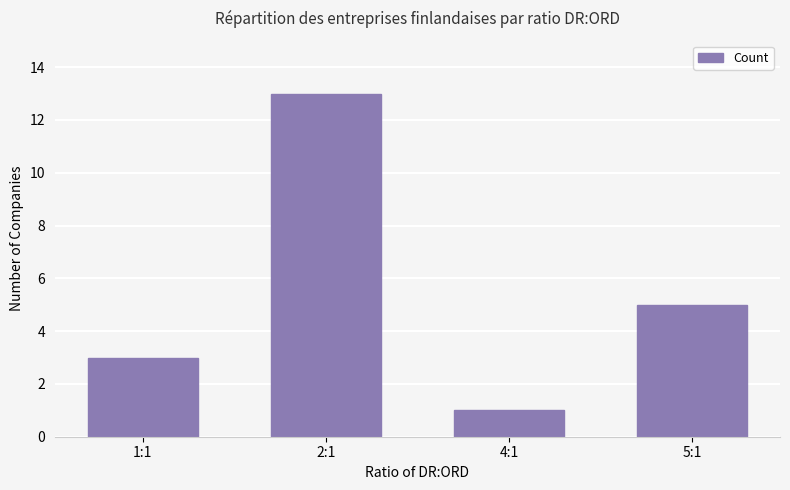

Rank the categories by value from highest to lowest.

2:1, 5:1, 1:1, 4:1